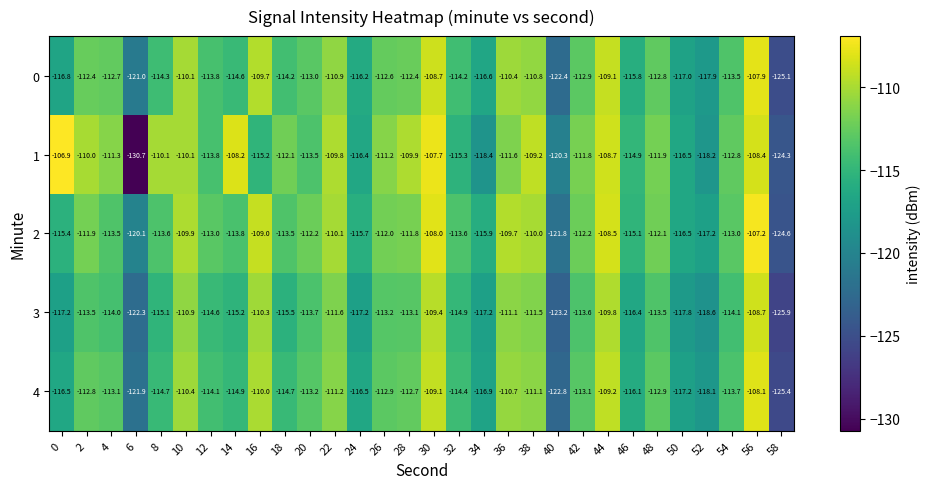

Count the number of categories in the chart.

30